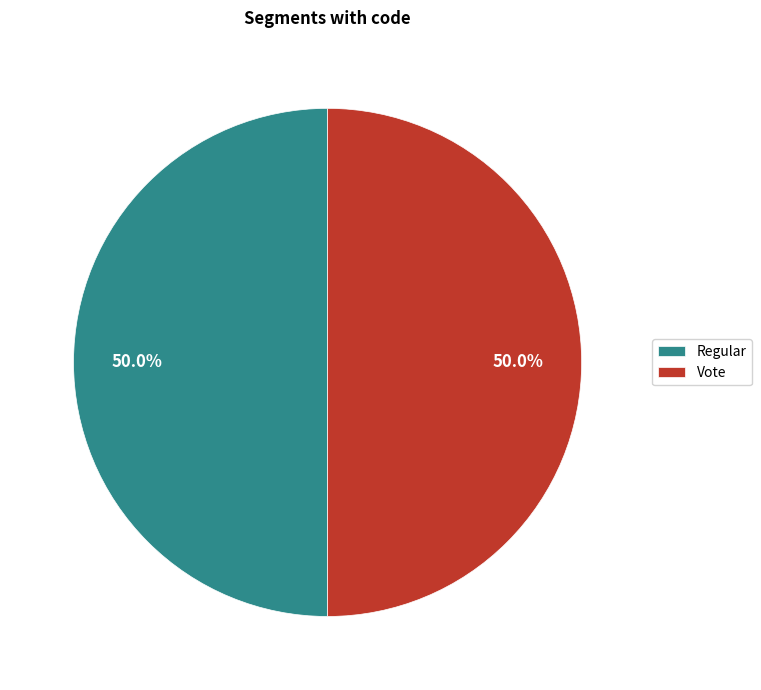

How much of the chart is everything except Regular?

50.0%